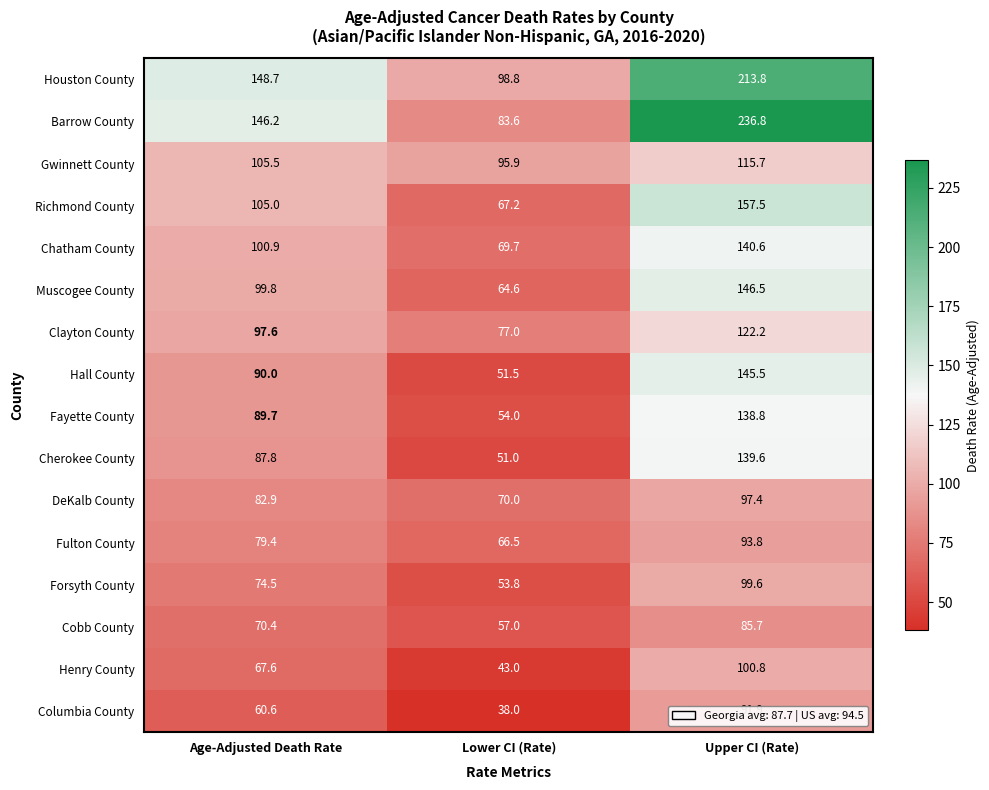

True or false: Fulton County has a value of 57.9 at Upper CI (Rate).

False